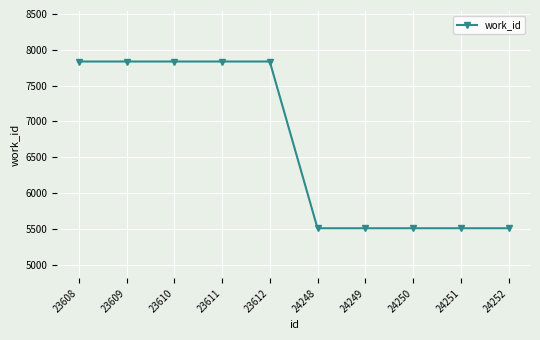

What is the minimum value shown in the chart?

5507